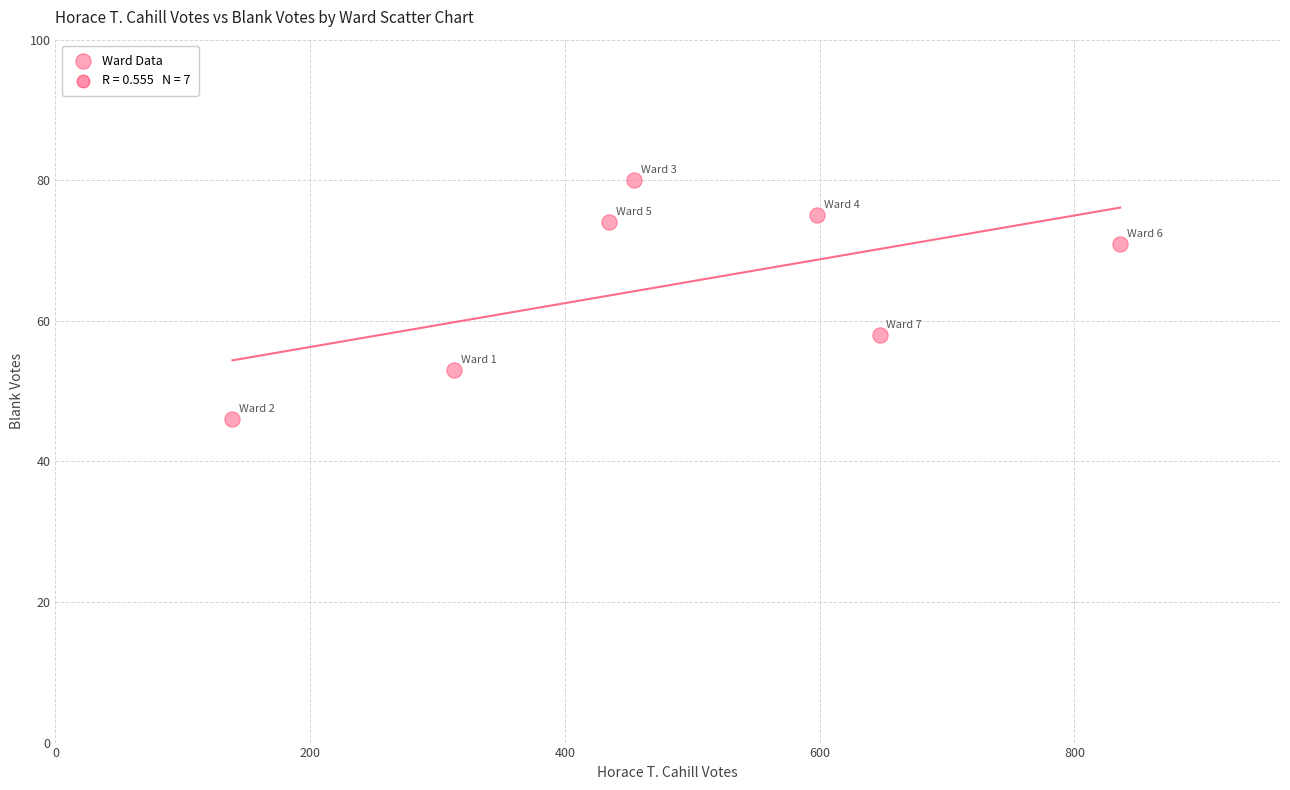

What is the range of Y values (max minus min)?

34